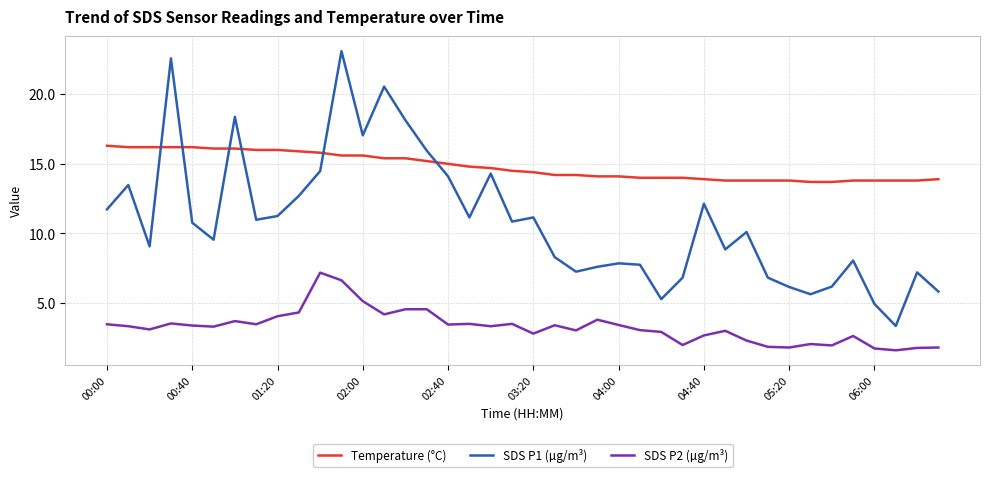

Rank the series by their average value, from lowest to highest.

SDS P2 (µg/m³), SDS P1 (µg/m³), Temperature (°C)